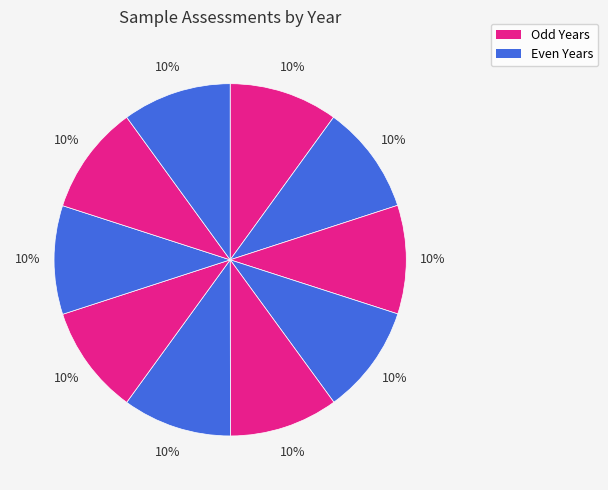

How many segments does this pie chart have?

10